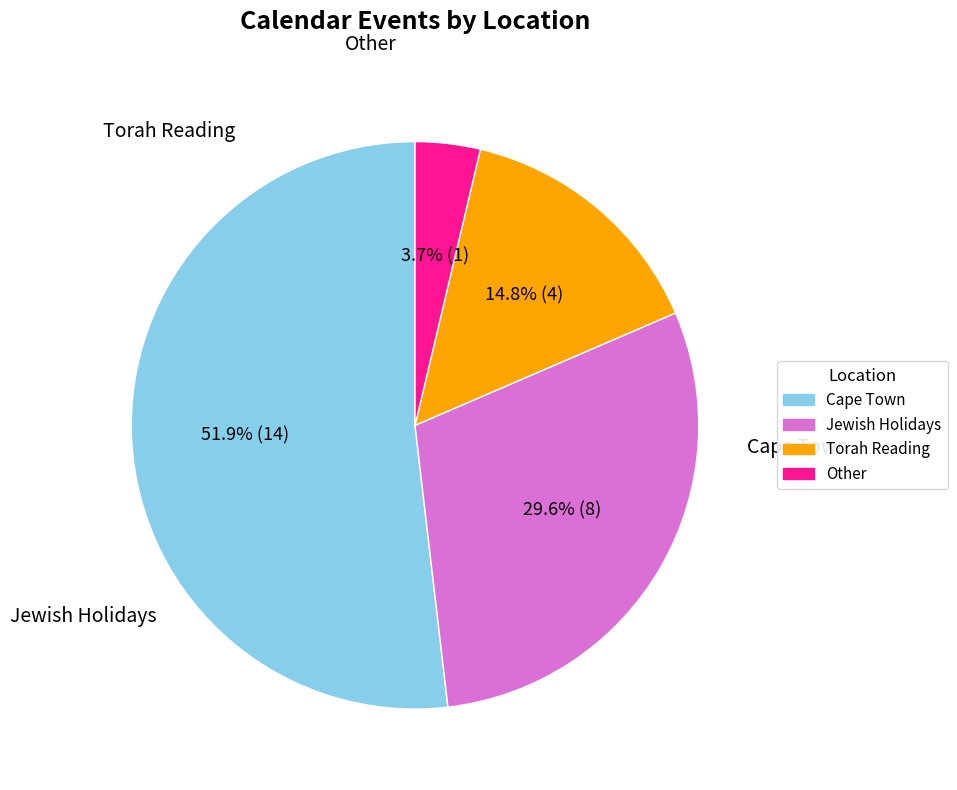

Is there any slice that represents more than half of the pie?

Yes